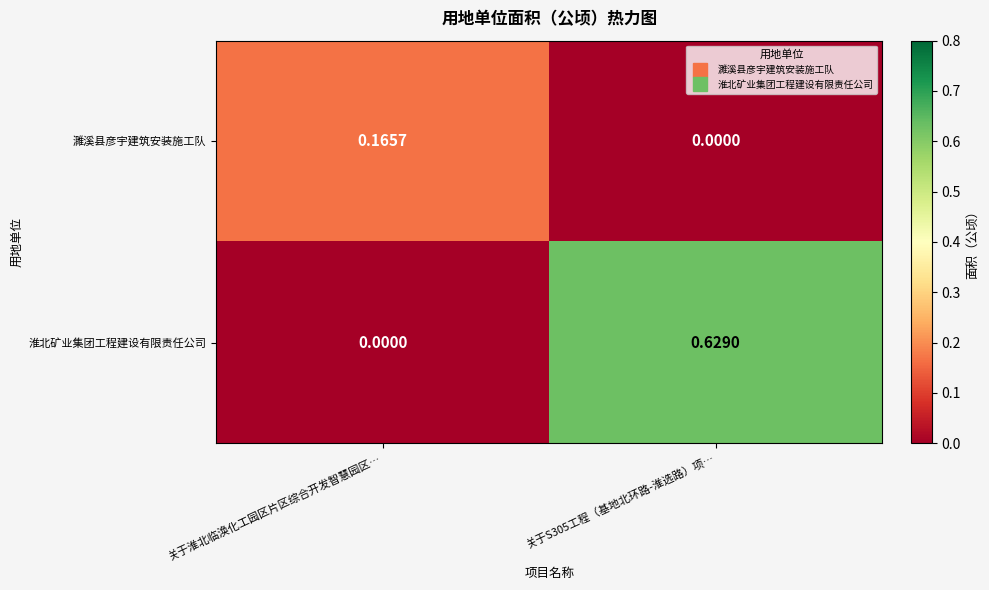

At which category is the sum across all series the highest?

关于S305工程（基地北环路-淮选路）项…